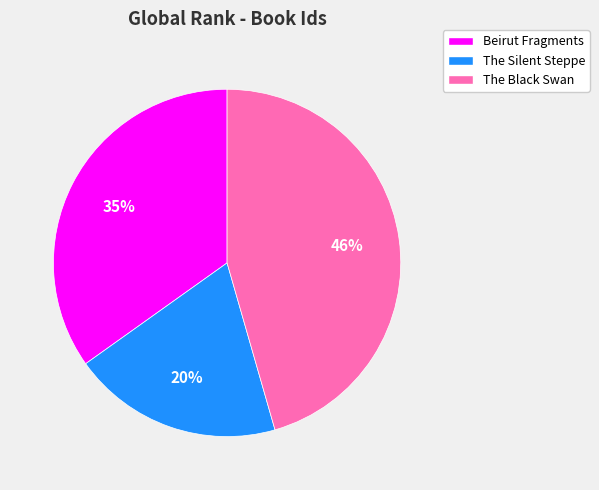

Count the number of slices in the pie.

3